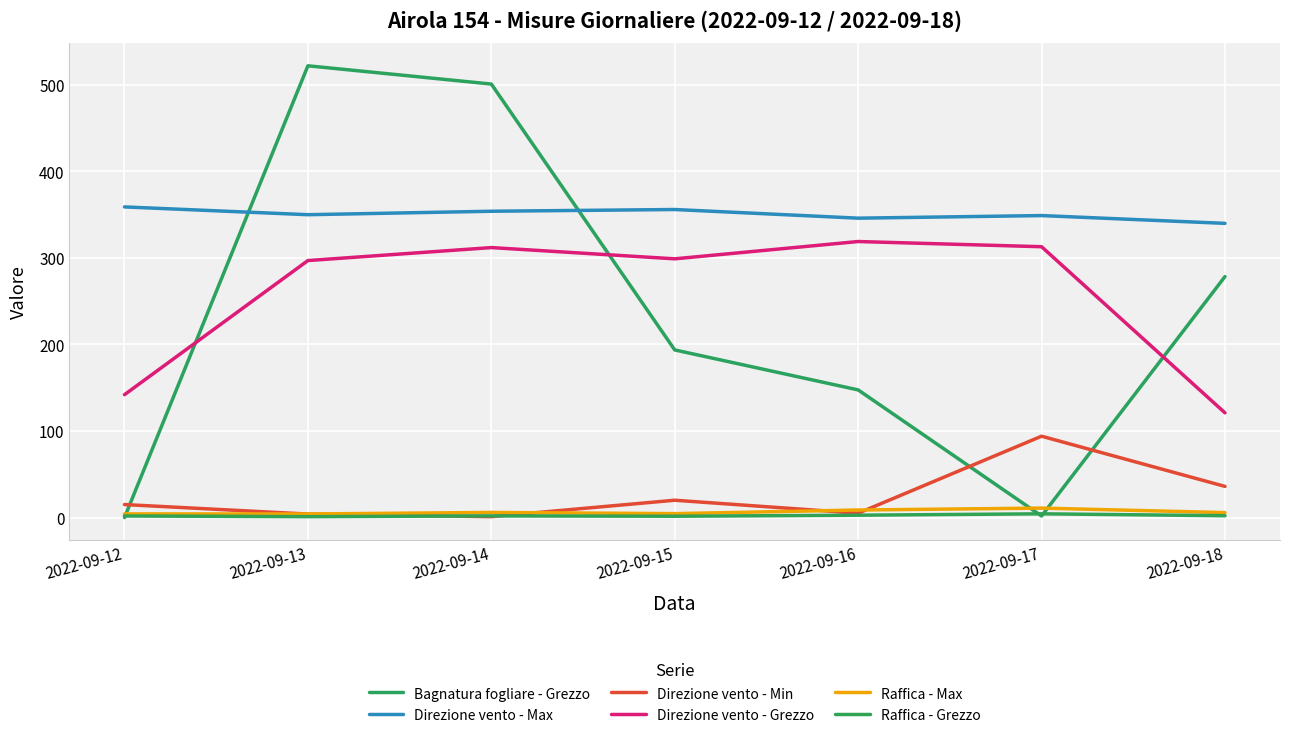

True or false: Direzione vento - Max has a value of 354.0 at 2022-09-14.

True